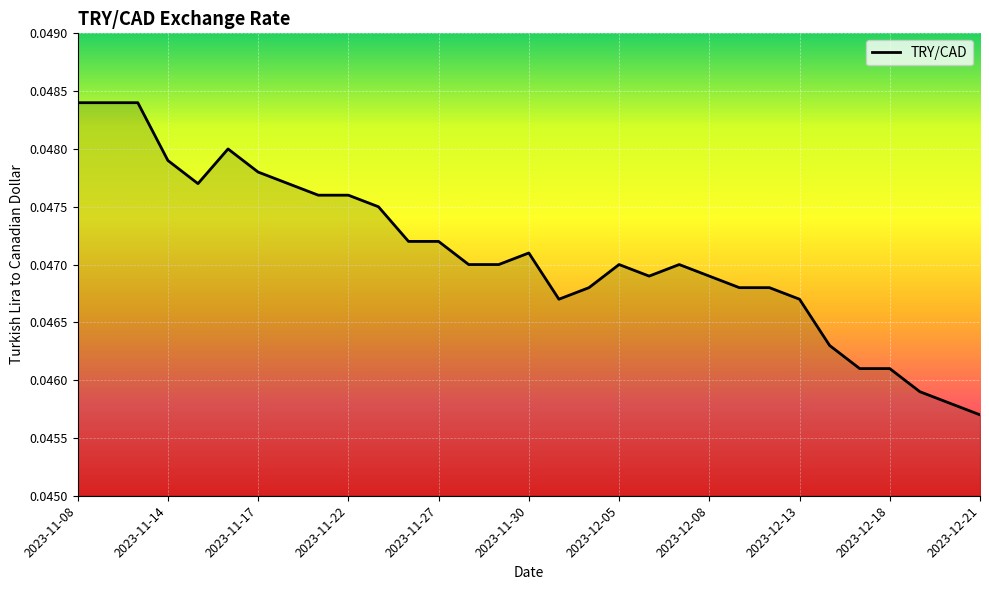

Rank the categories by value from highest to lowest.

2023-11-08, 2023-11-09, 2023-11-10, 2023-11-16, 2023-11-14, 2023-11-17, 2023-11-15, 2023-11-20, 2023-11-21, 2023-11-22, 2023-11-23, 2023-11-24, 2023-11-27, 2023-11-30, 2023-11-28, 2023-11-29, 2023-12-05, 2023-12-07, 2023-12-06, 2023-12-08, 2023-12-04, 2023-12-11, 2023-12-12, 2023-12-01, 2023-12-13, 2023-12-14, 2023-12-15, 2023-12-18, 2023-12-19, 2023-12-20, 2023-12-21